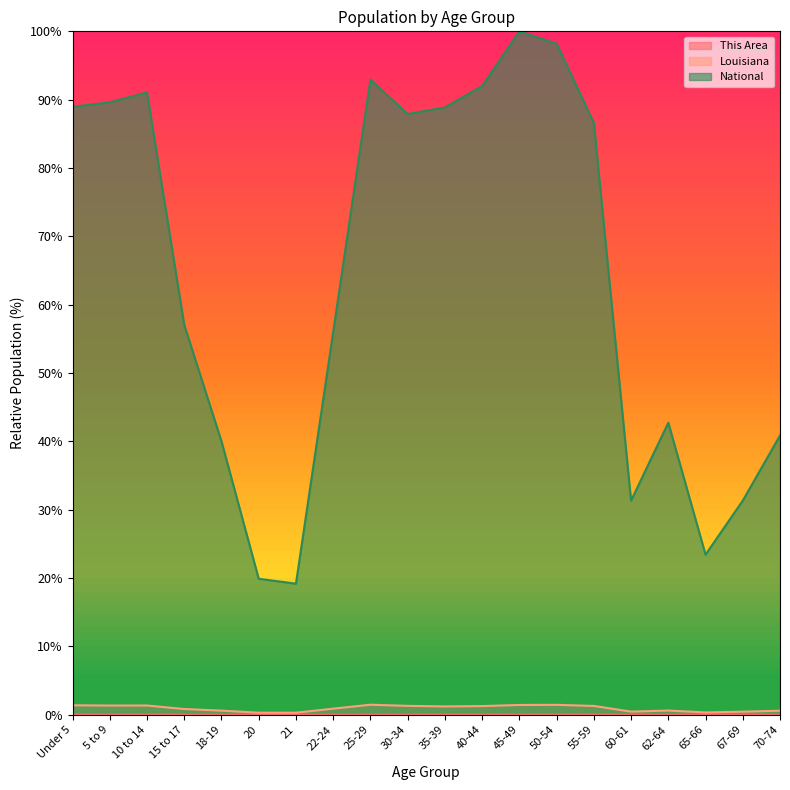

What is the highest value of the Louisiana series?

1.5